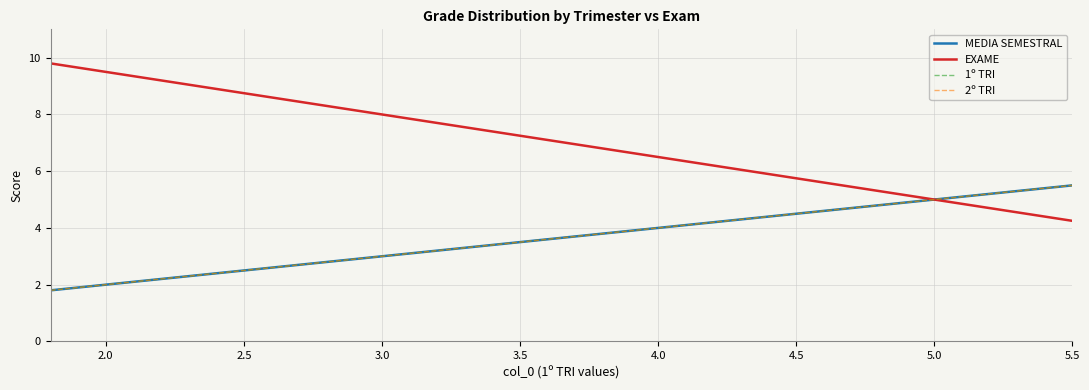

What is the sum of all 1º TRI values?

138.7